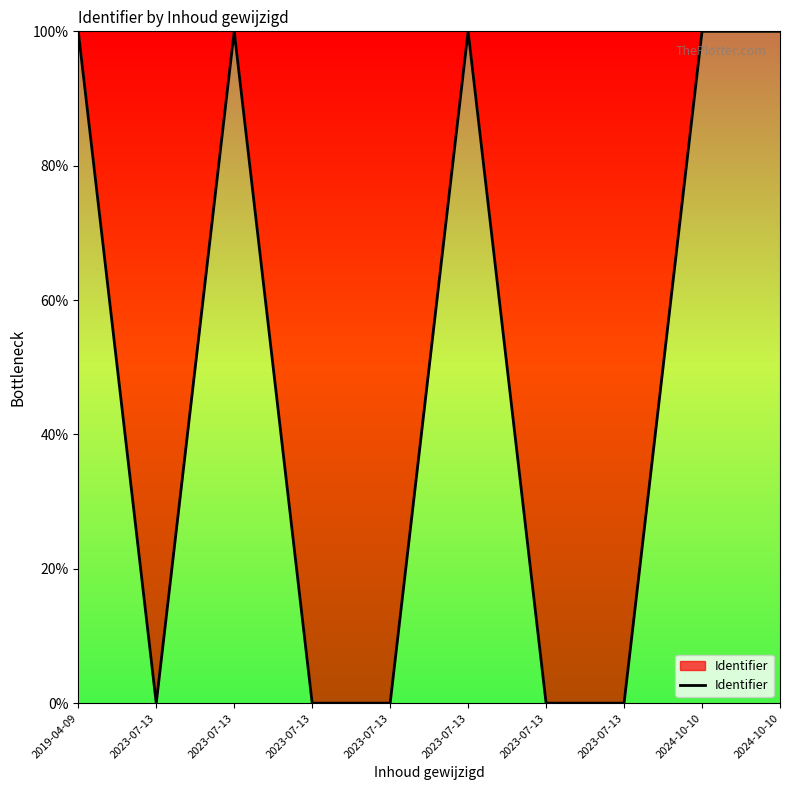

What is the ratio of the value at 2023-07-13 to the value at 2024-10-10?

1.0